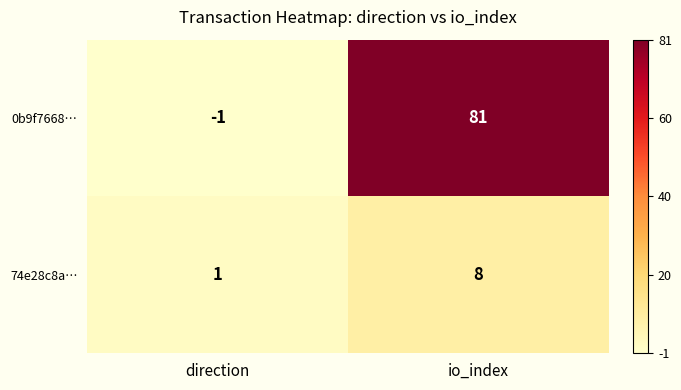

Count the number of categories in the chart.

2